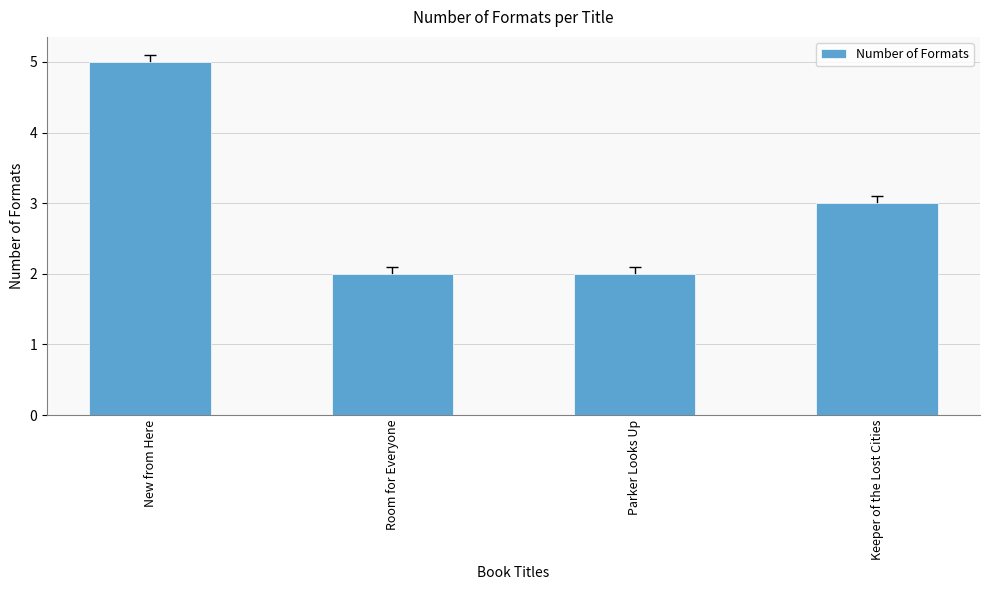

What is the difference between the maximum and minimum values?

3